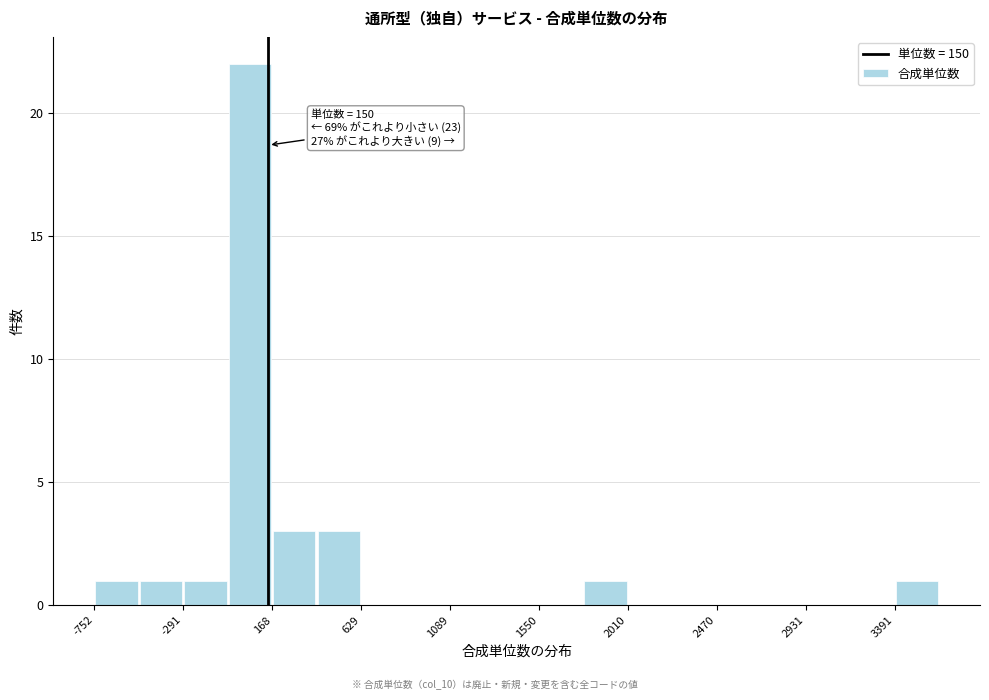

Which range on the x-axis has the tallest bar?

-50 to 150